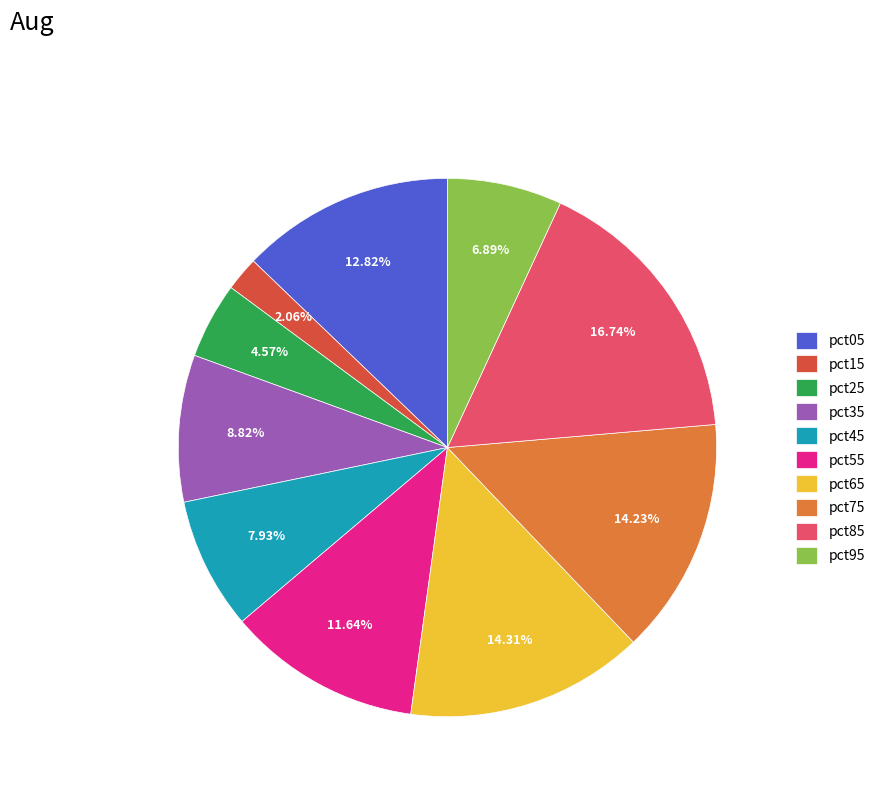

How many slices are in this pie chart?

10